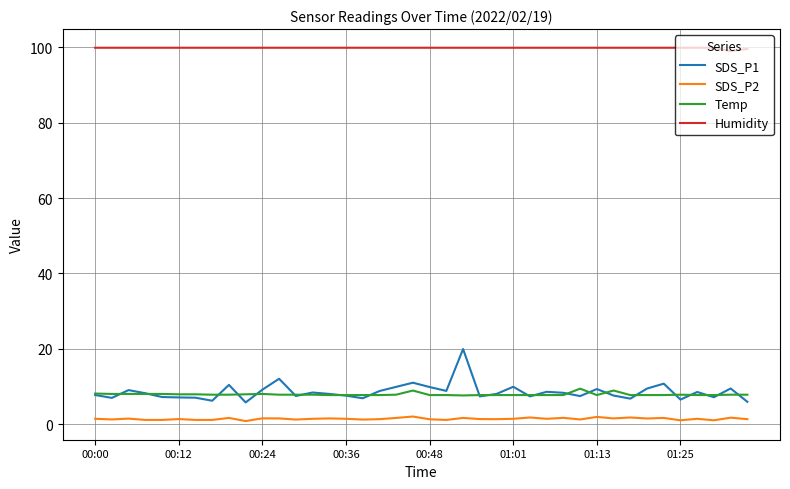

Which series has the largest total across all categories?

Humidity